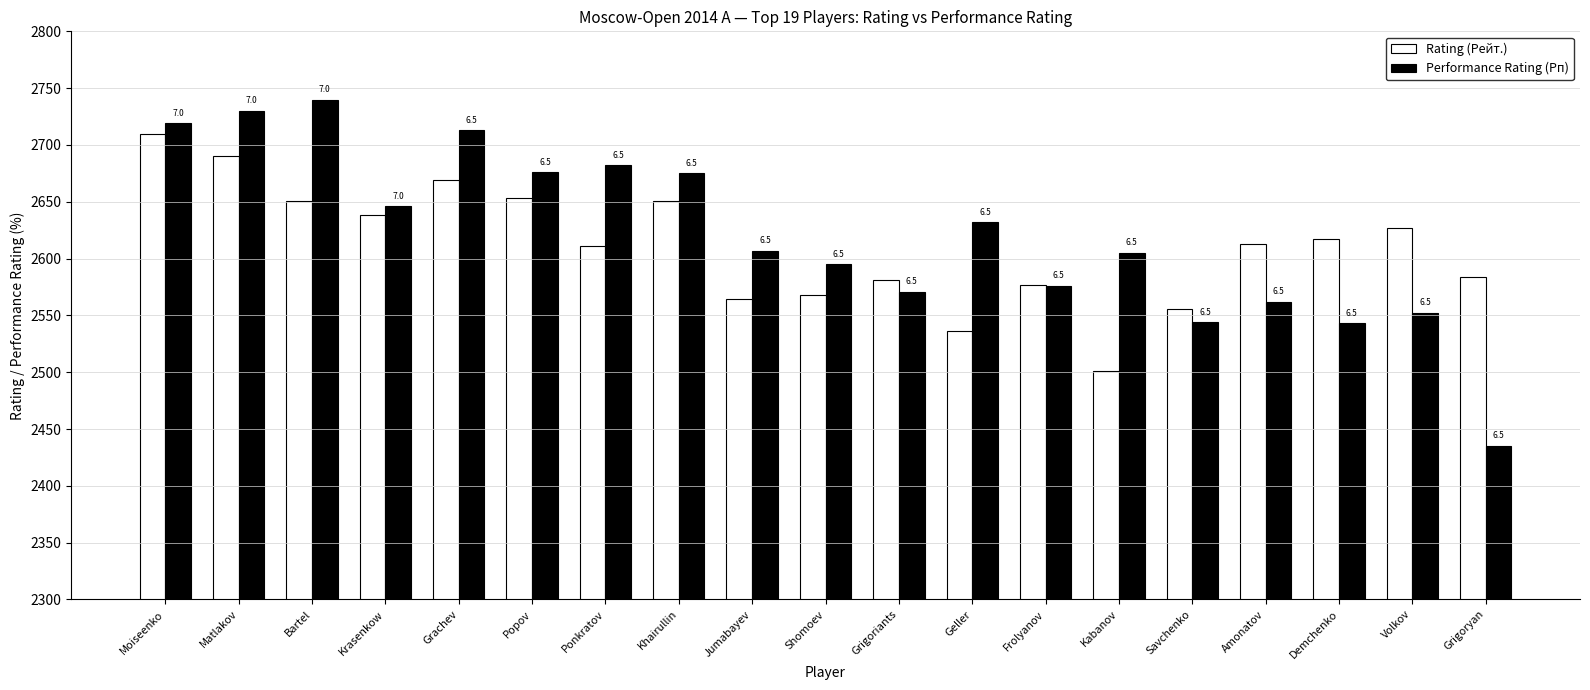

What is the label of the 12th bar from the left?

Geller